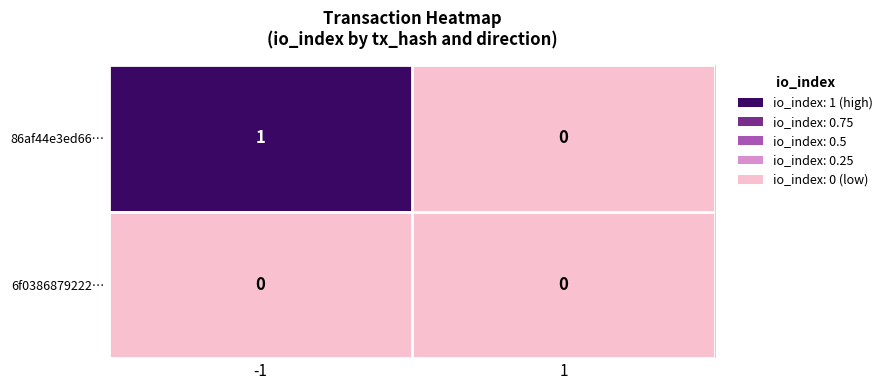

Reading left to right, list all the values displayed in this chart.

86af44e3ed66…: 1	0
6f0386879222…: 0	0